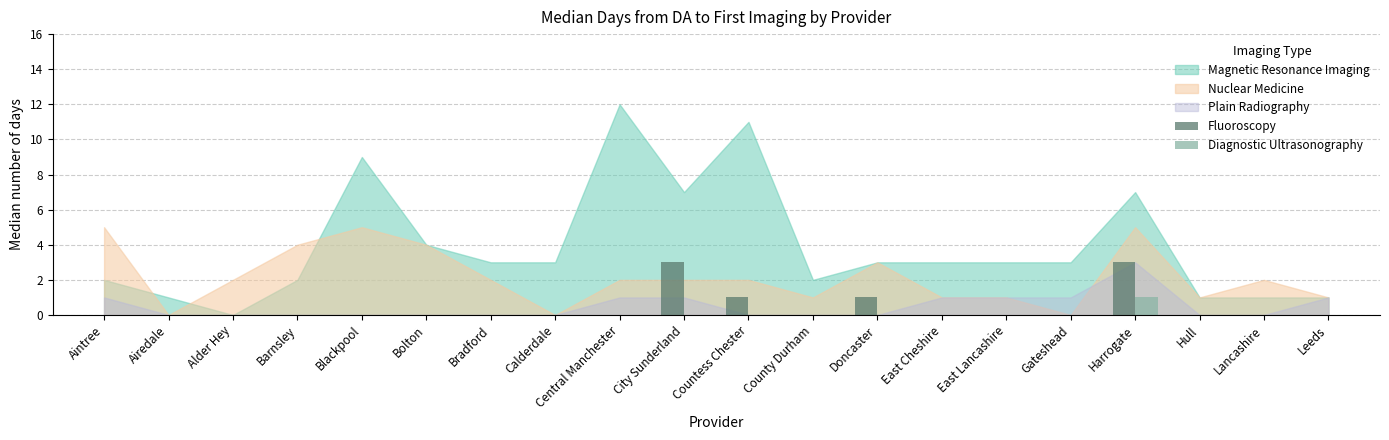

Reading right to left, transcribe all the data shown in this chart.

Fluoroscopy: Leeds=0	Lancashire=0	Hull=0	Harrogate=3	Gateshead=0	East Lancashire=0	East Cheshire=0	Doncaster=1	County Durham=0	Countess Chester=1	City Sunderland=3	Central Manchester=0	Calderdale=0	Bradford=0	Bolton=0	Blackpool=0	Barnsley=0	Alder Hey=0	Airedale=0	Aintree=0
Diagnostic Ultrasonography: Leeds=0	Lancashire=0	Hull=0	Harrogate=1	Gateshead=0	East Lancashire=0	East Cheshire=0	Doncaster=0	County Durham=0	Countess Chester=0	City Sunderland=0	Central Manchester=0	Calderdale=0	Bradford=0	Bolton=0	Blackpool=0	Barnsley=0	Alder Hey=0	Airedale=0	Aintree=0